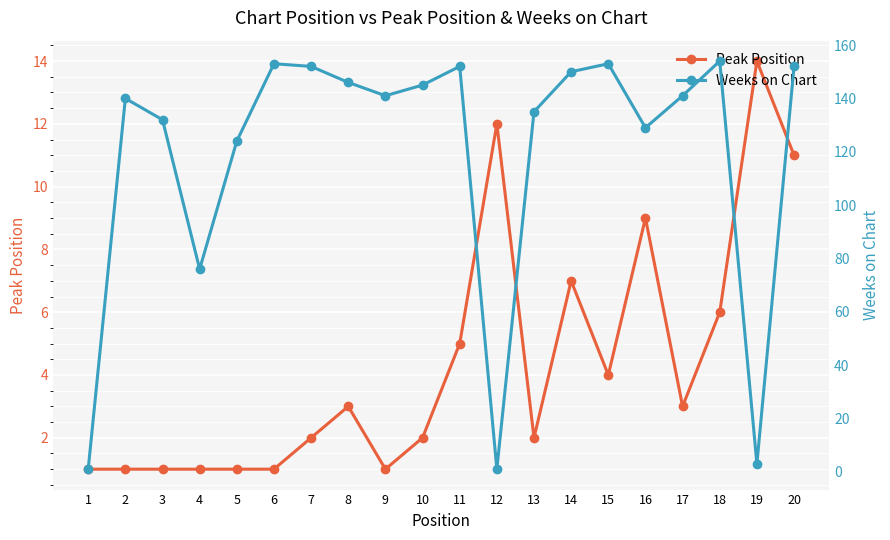

What is the spread (max minus min) of values at 6?

152